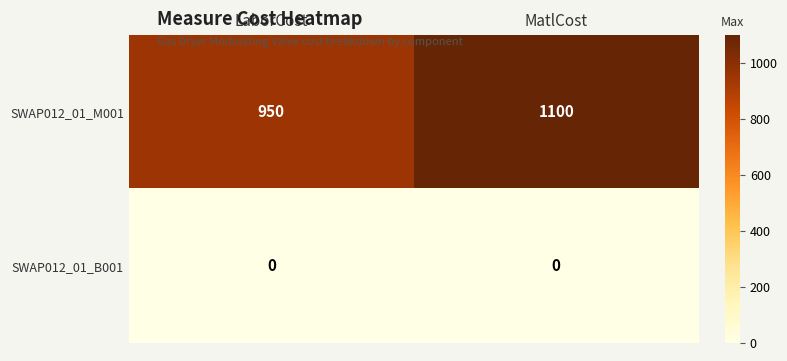

Which series changed the most between LaborCost and MatlCost?

SWAP012_01_M001